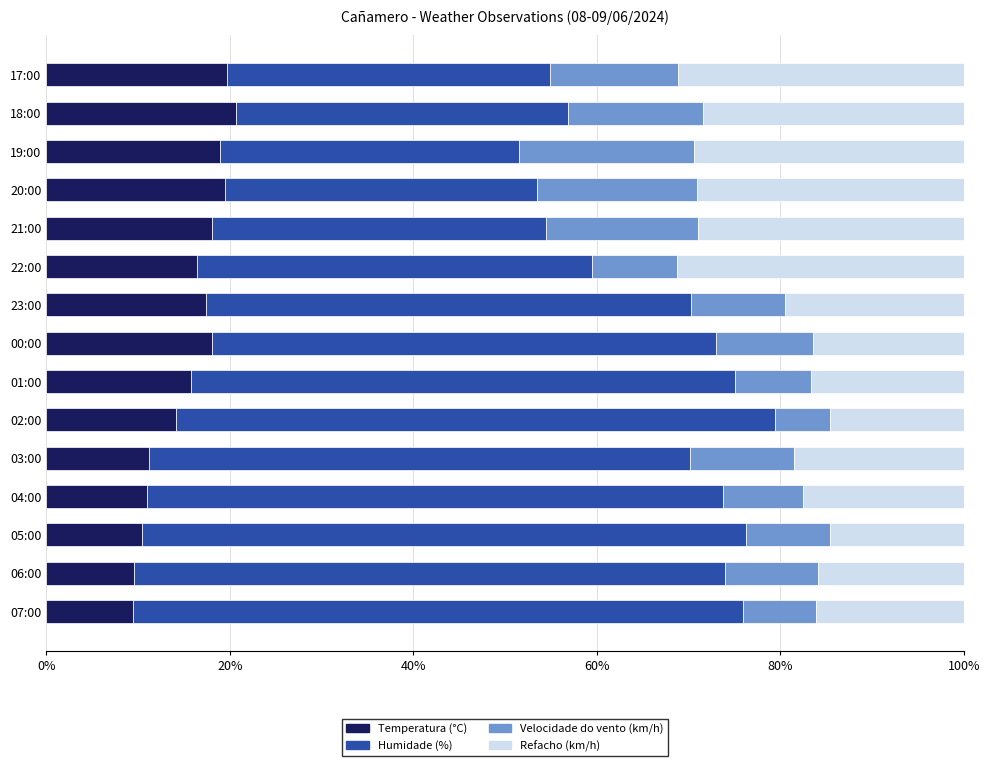

True or false: Temperatura (°C) has a value of 11.1 at 22:00.

False